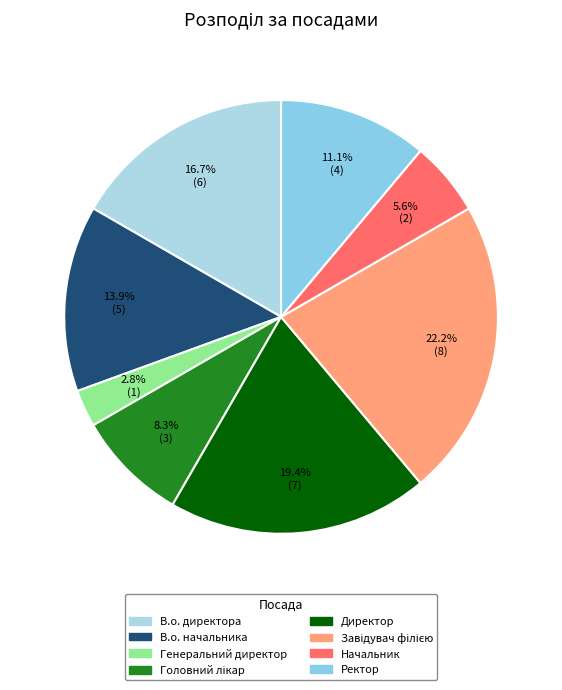

To the nearest percent, what is the average slice percentage?

12%